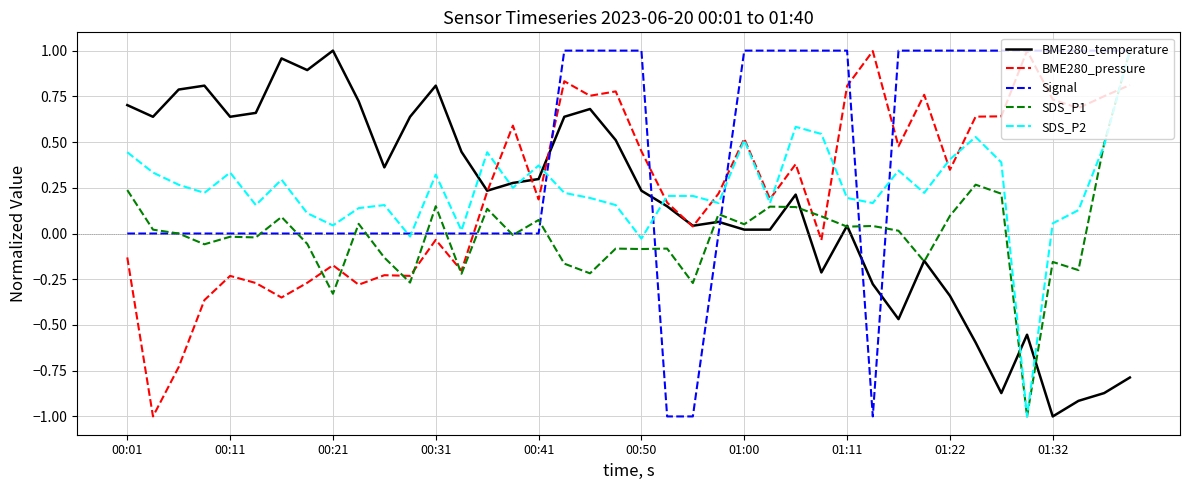

Which series has the largest total across all categories?

Signal